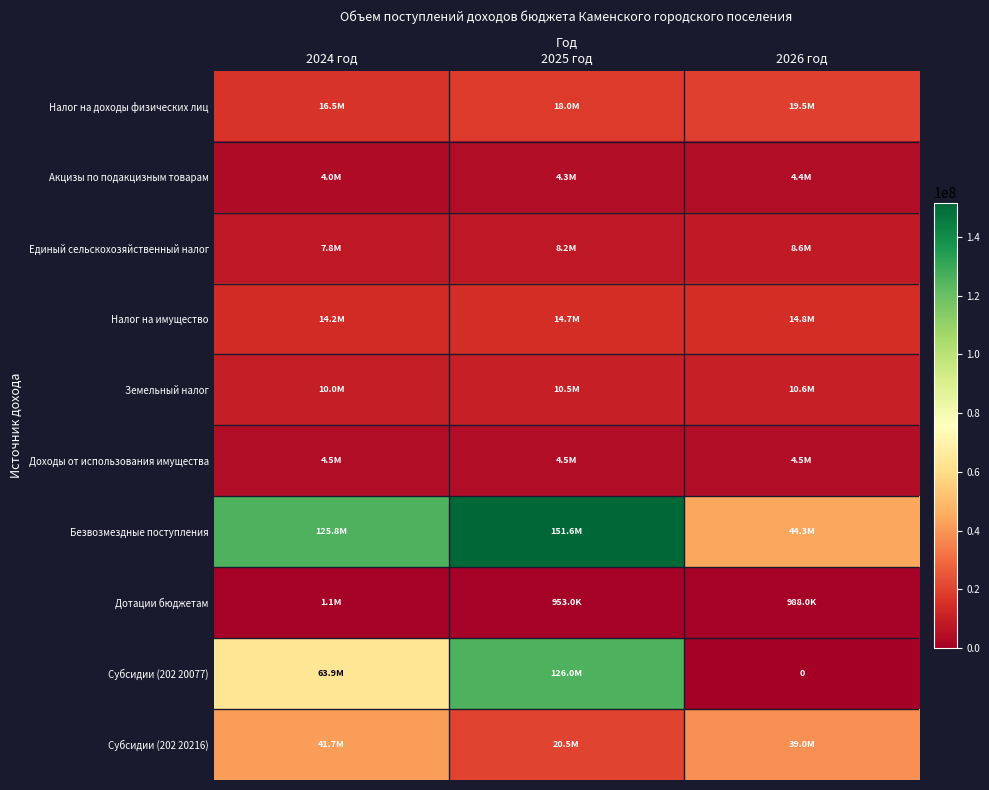

What is the difference between the maximum and minimum values in the Акцизы по подакцизным товарам series?

444000